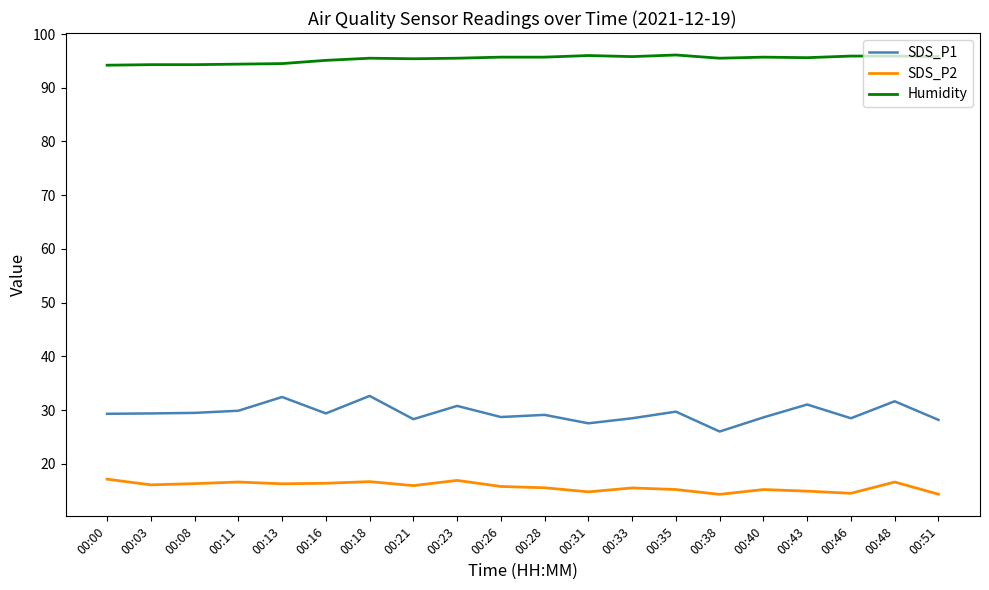

List the series in order of their overall mean, highest first.

Humidity, SDS_P1, SDS_P2